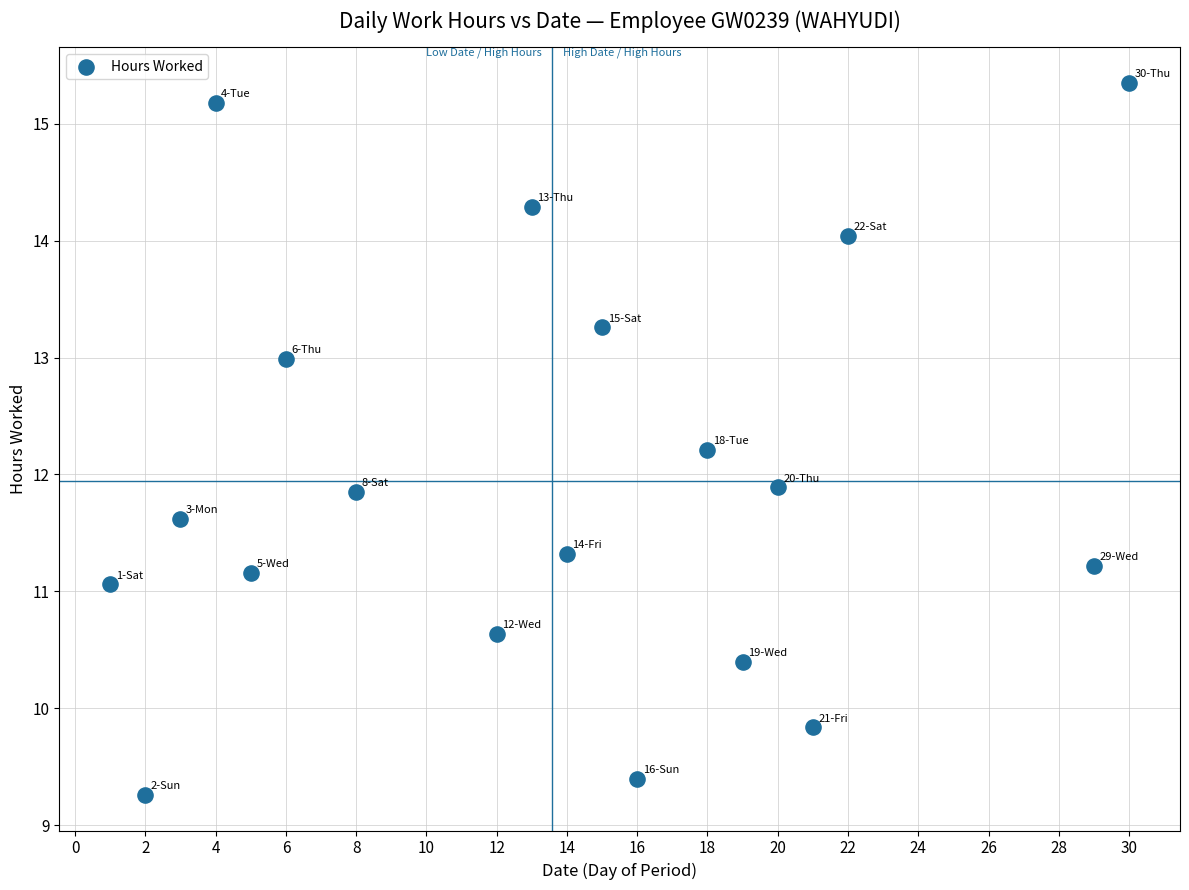

What is the range of Y values (max minus min)?

6.1